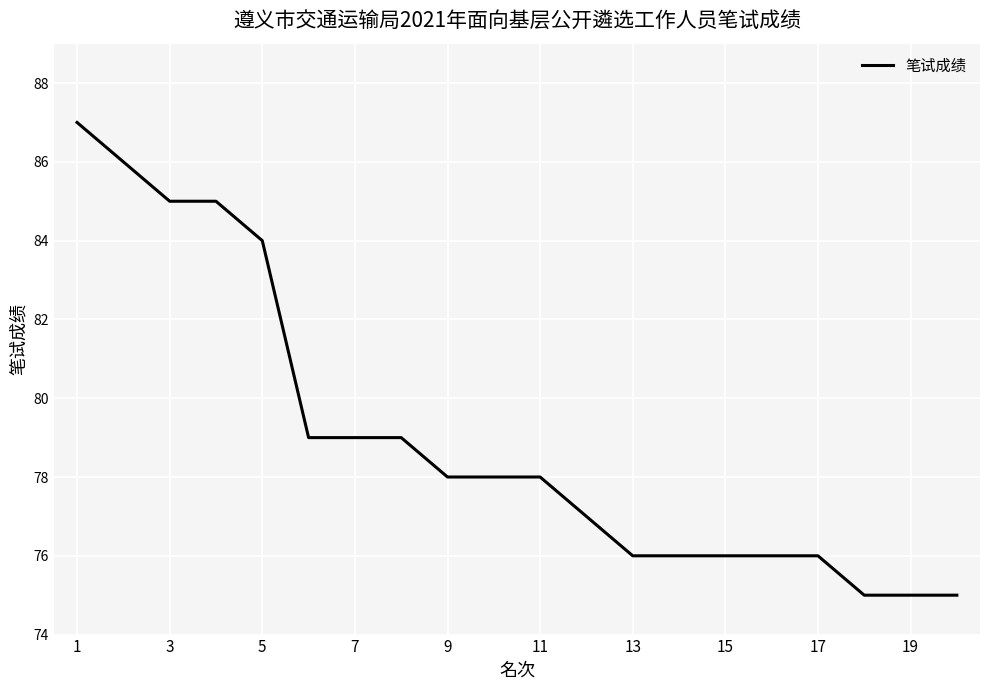

What is the maximum value shown in the chart?

87